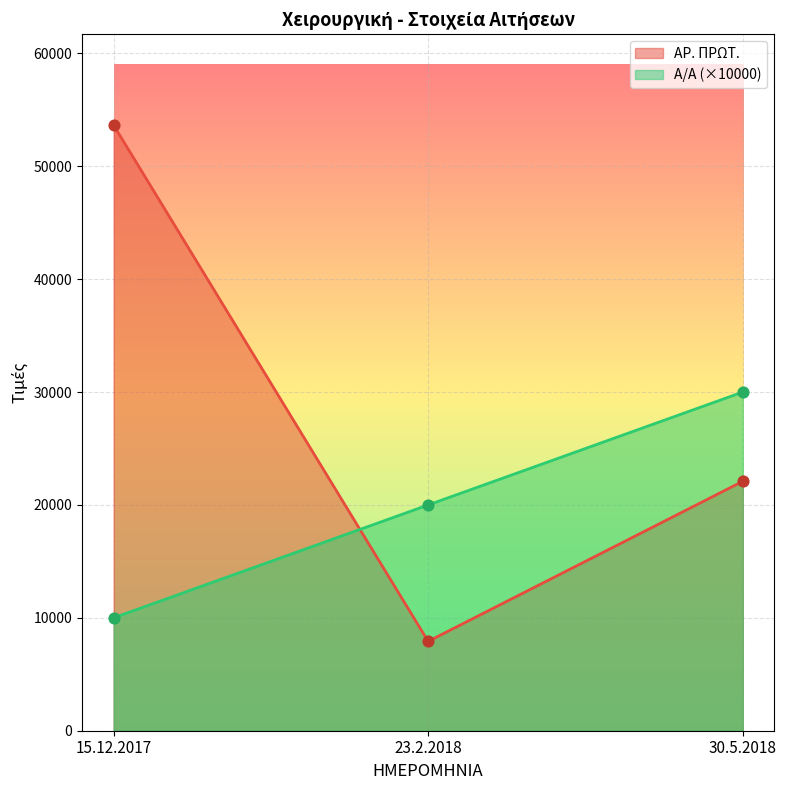

What is the total value across all series at 15.12.2017?

63648